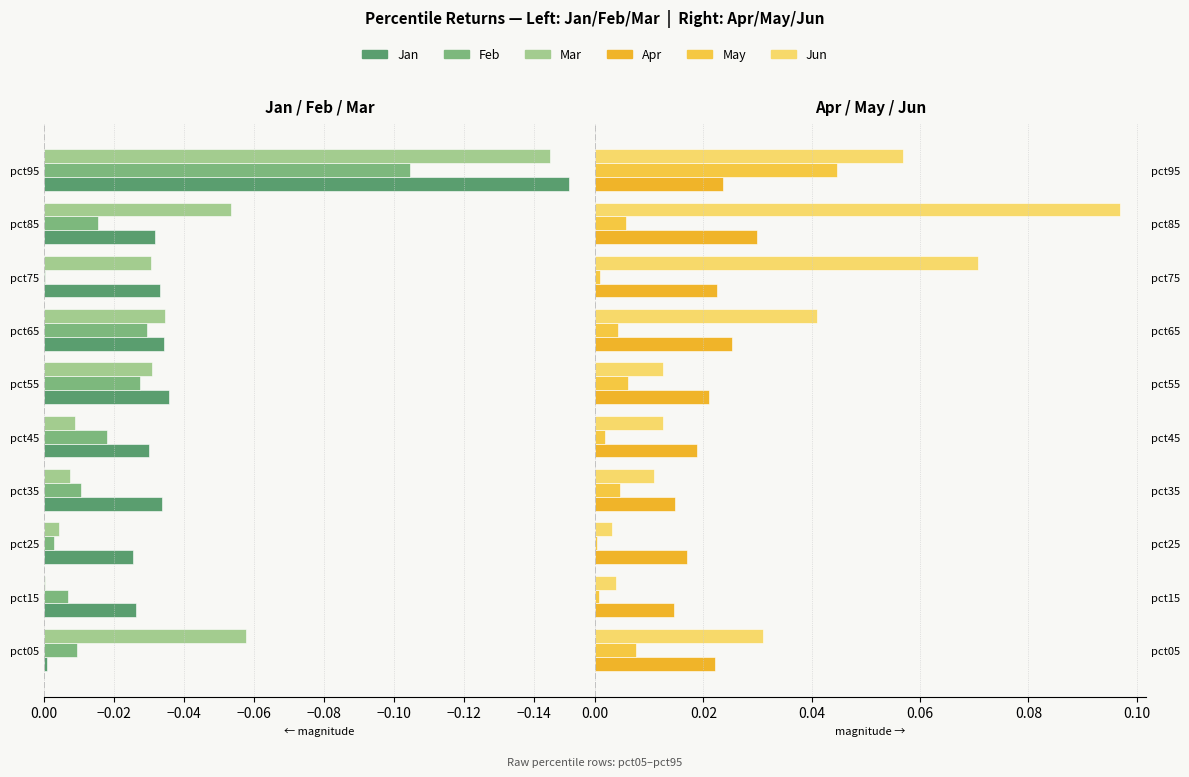

Reading right to left, what are all the values shown in this chart?

Jan: -0.1	-0.0	-0.0	-0.0	-0.0	-0.0	-0.0	-0.0	-0.0	-0.0
Feb: -0.1	-0.0	-0.0	-0.0	-0.0	-0.0	-0.0	-0.0	-0.0	-0.0
Mar: -0.1	-0.1	-0.0	-0.0	-0.0	-0.0	-0.0	-0.0	-0.0	-0.1
Apr: 0.0	0.0	0.0	0.0	0.0	0.0	0.0	0.0	0.0	0.0
May: 0.0	0.0	0.0	0.0	0.0	0.0	0.0	0.0	0.0	0.0
Jun: 0.1	0.1	0.1	0.0	0.0	0.0	0.0	0.0	0.0	0.0